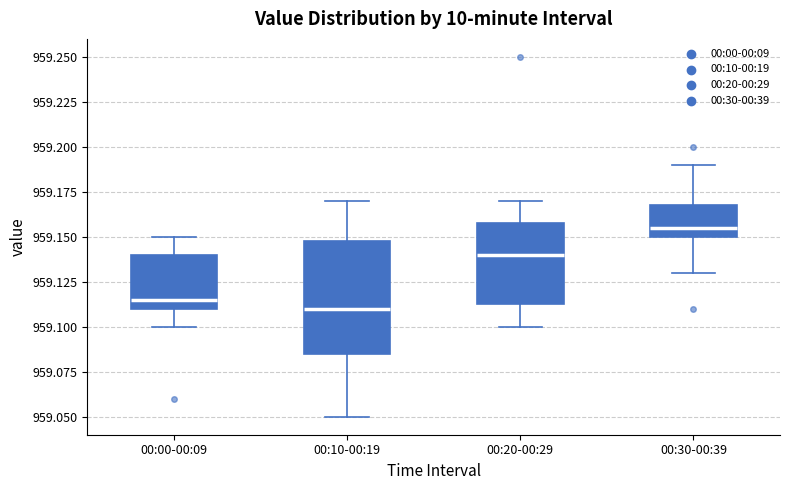

Where does the median line of the box for 00:00-00:09 sit on the y-axis? The values are not printed on the chart, so give them approximately, as read against the axis.

959.115